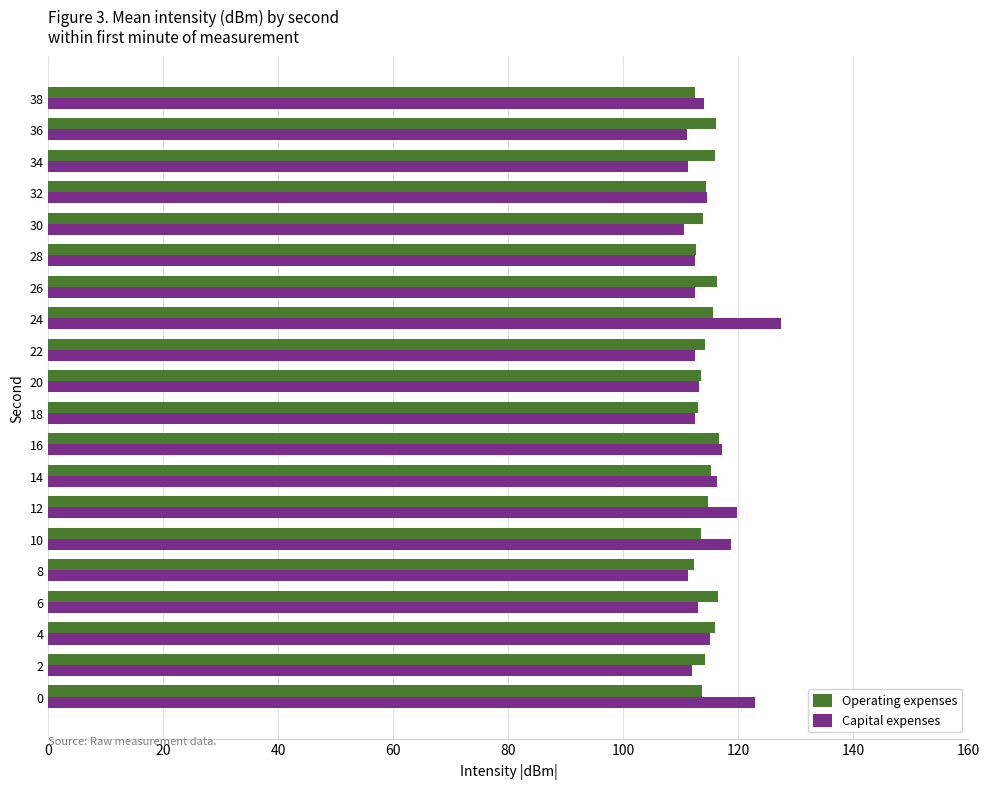

How many data points does each series have?

20